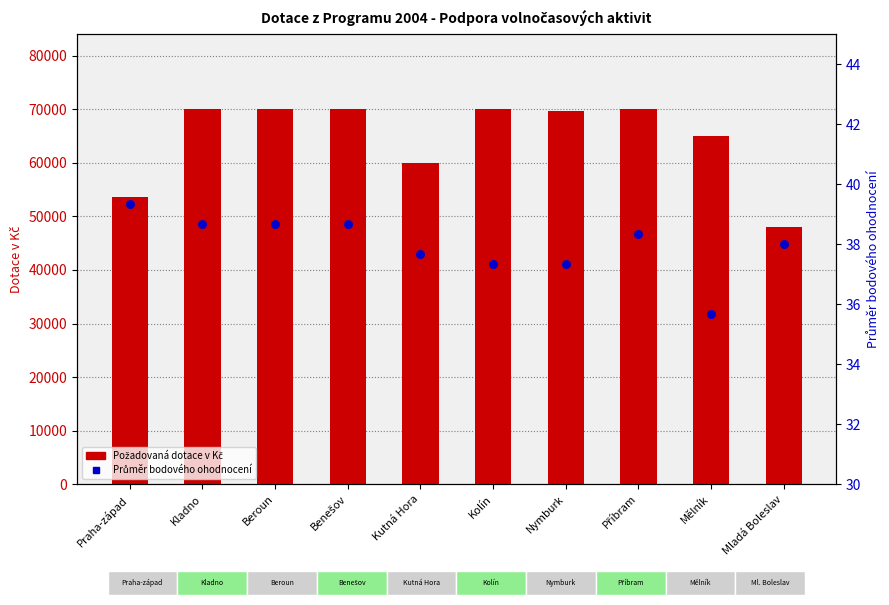

Which series has the largest total across all categories?

Požadovaná dotace v Kč